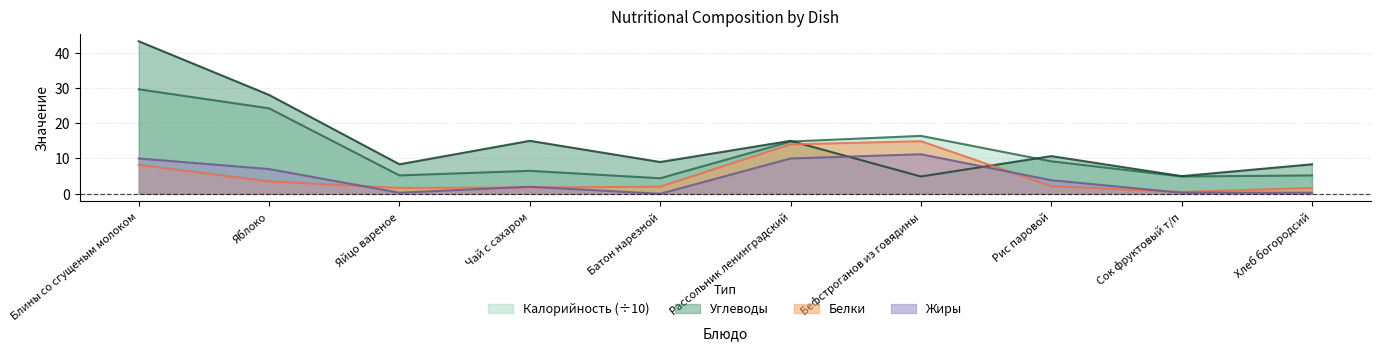

Between Яйцо вареное and Хлеб богородсий, which is larger?

Яйцо вареное